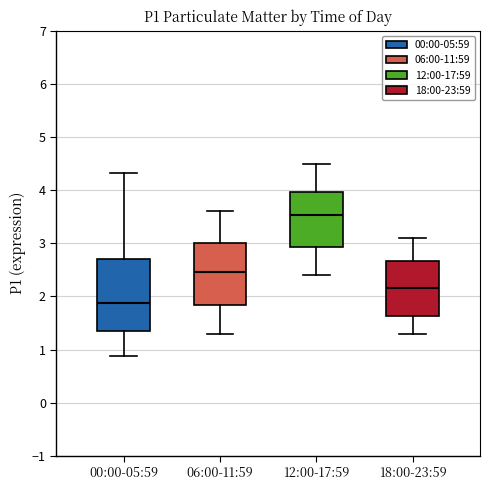

Which box is the tallest, from its lower edge to its upper edge?

00:00-05:59